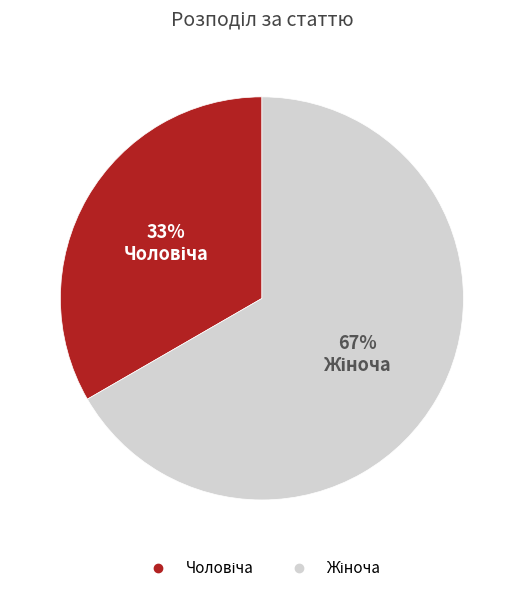

Does any single category account for the majority?

Yes